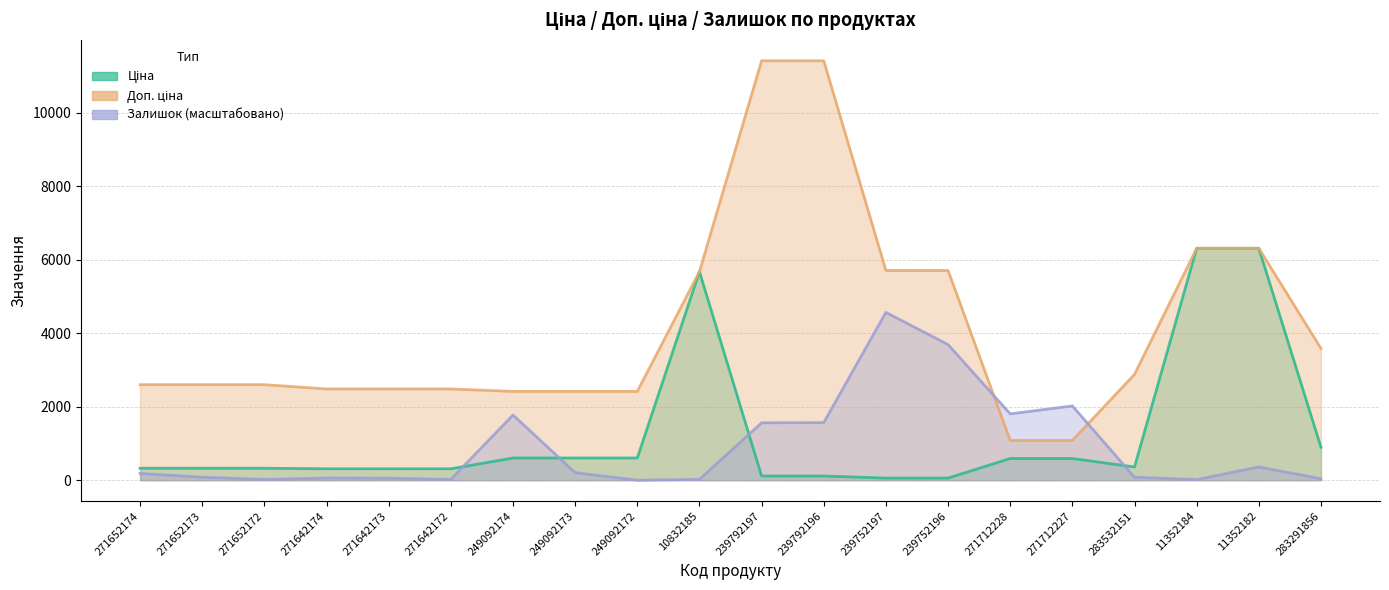

Reading right to left, extract all data points from this chart.

Ціна: 283291856=895.9	11352182=6308.8	11352184=6308.8	283532151=359.9	271712227=589.9	271712228=589.9	239752196=57.0	239752197=57.0	239792196=114.1	239792197=114.1	10832185=5673.8	249092172=603.7	249092173=603.7	249092174=603.7	271642172=310.3	271642173=310.3	271642174=310.3	271652172=324.8	271652173=324.8	271652174=324.8
Доп. ціна: 283291856=3583.6	11352182=6308.8	11352184=6308.8	283532151=2878.8	271712227=1081.7	271712228=1081.7	239752196=5705.0	239752197=5705.0	239792196=11410.0	239792197=11410.0	10832185=5673.8	249092172=2414.8	249092173=2414.8	249092174=2414.8	271642172=2482.4	271642173=2482.4	271642174=2482.4	271652172=2598.3	271652173=2598.3	271652174=2598.3
Залишок: 283291856=37.8	11352182=361.9	11352184=16.2	283532151=81.0	271712227=2020.0	271712228=1804.0	239752196=3689.0	239752197=4564.0	239792196=1566.3	239792197=1560.9	10832185=21.6	249092172=0.0	249092173=205.2	249092174=1771.6	271642172=21.6	271642173=54.0	271642174=59.4	271652172=21.6	271652173=81.0	271652174=183.6